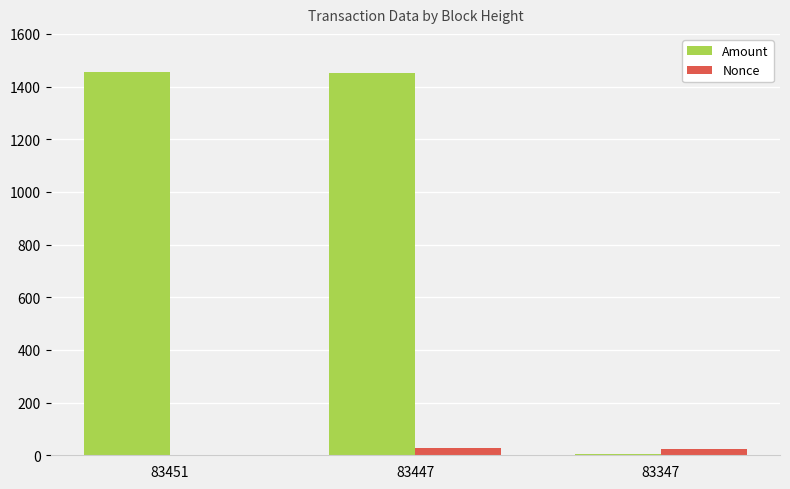

Between 83451 and 83347, which series saw the biggest shift?

Amount